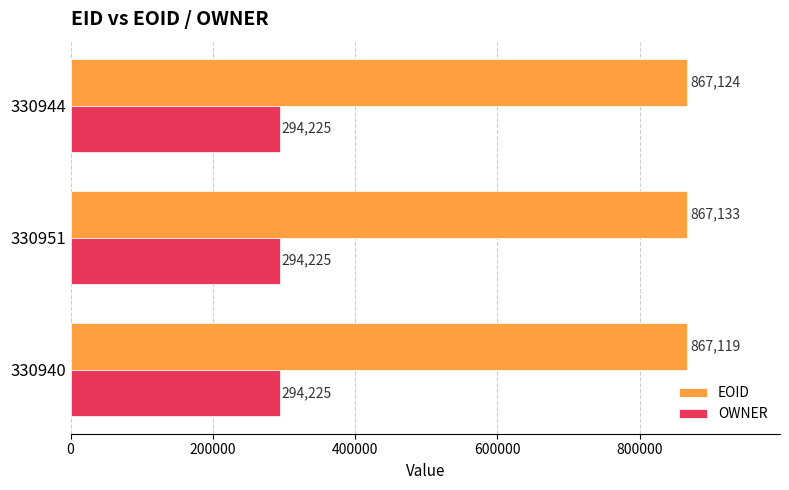

The OWNER series shows 294225 at 330951. True or false?

True